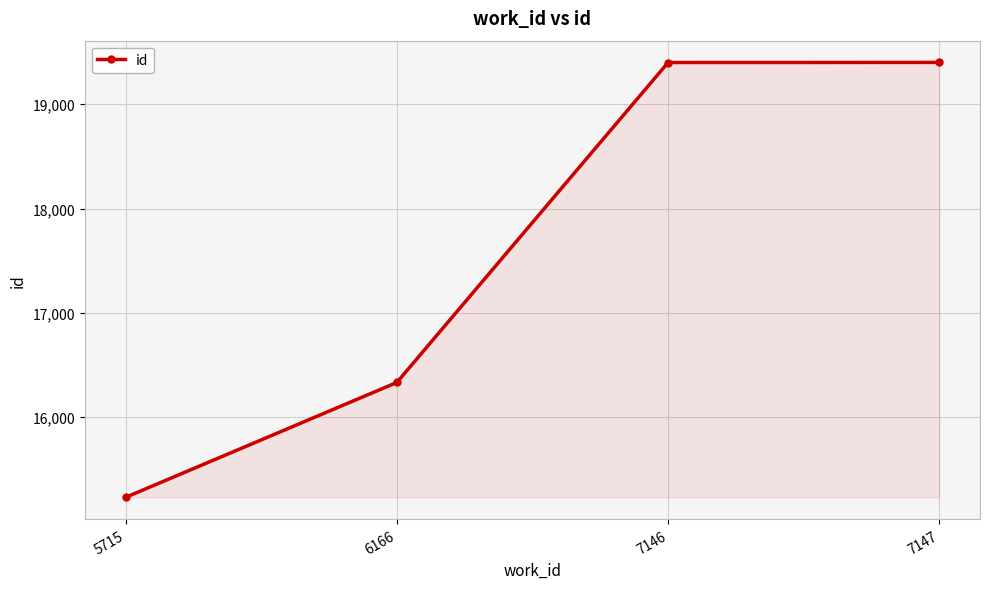

What is the difference between the values at 7146 and 6166?

3066